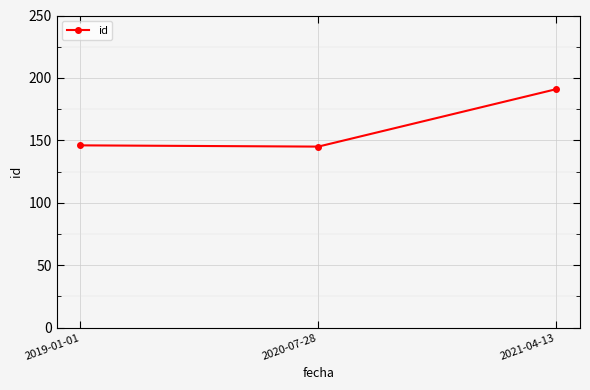

The chart shows a value of 310 at 2021-04-13. True or false?

False